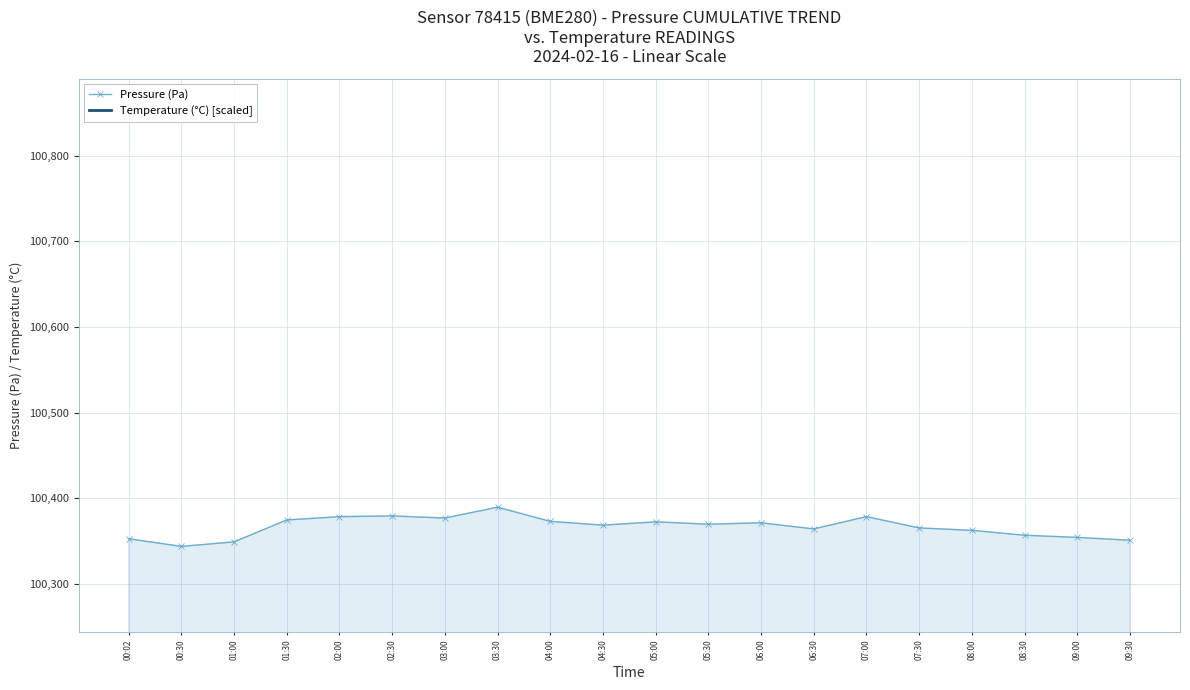

How many points are lower than both their immediate neighbors (excluding endpoints)?

5